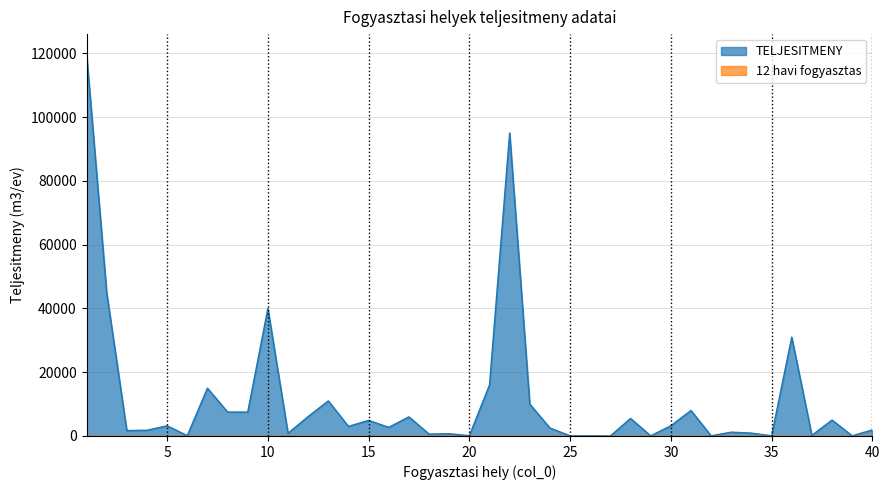

The chart shows a value of 517 at 3. True or false?

False